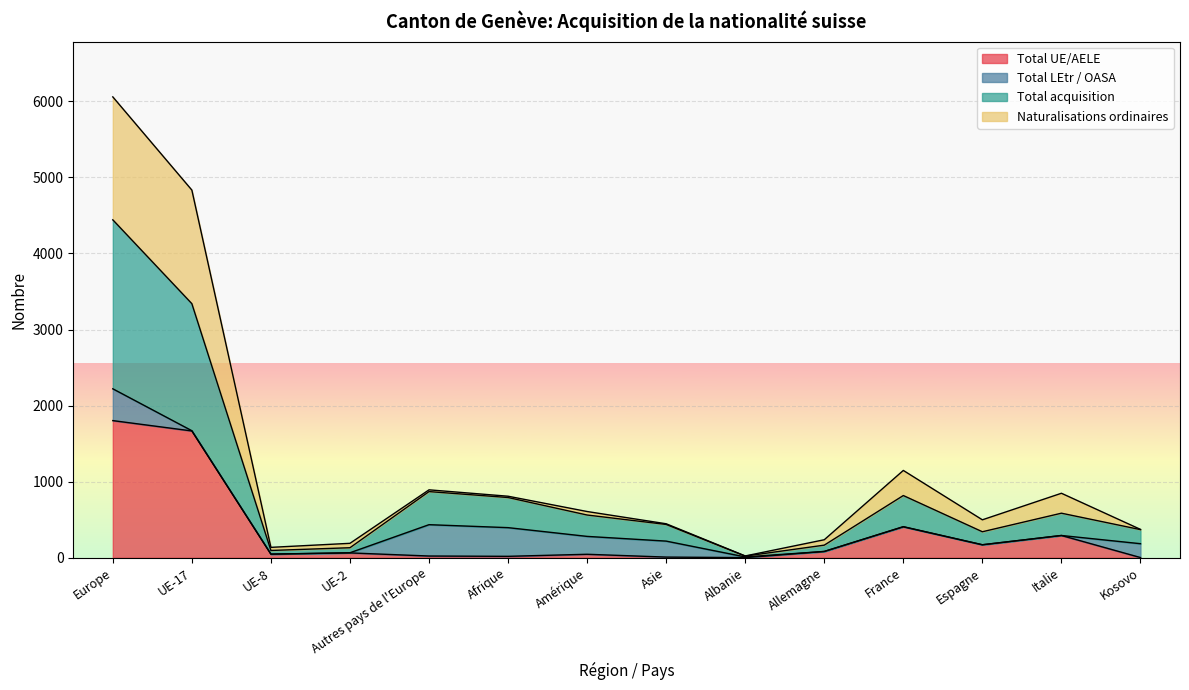

At which category does Total UE/AELE reach its first local valley?

UE-8